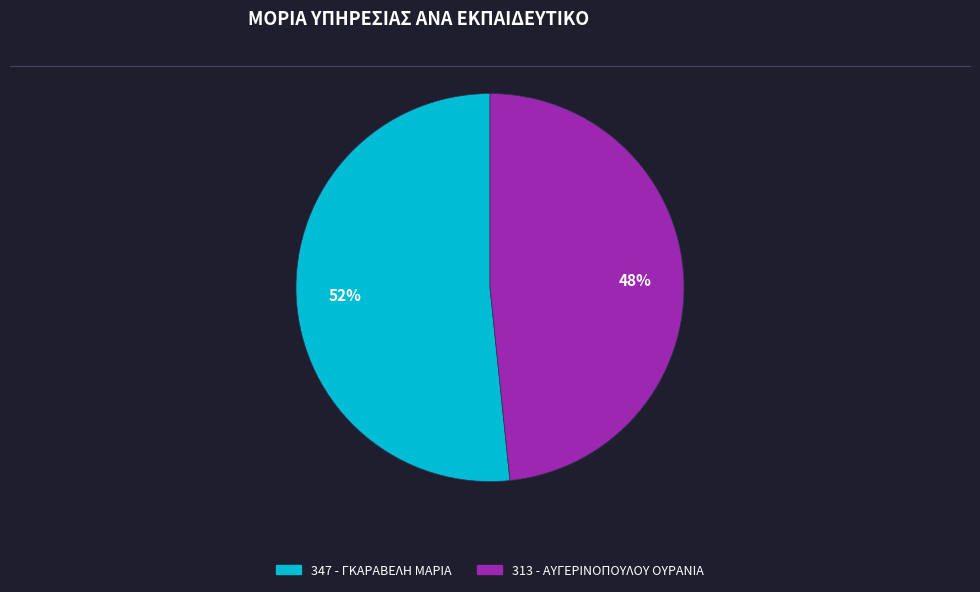

How many segments does this pie chart have?

2